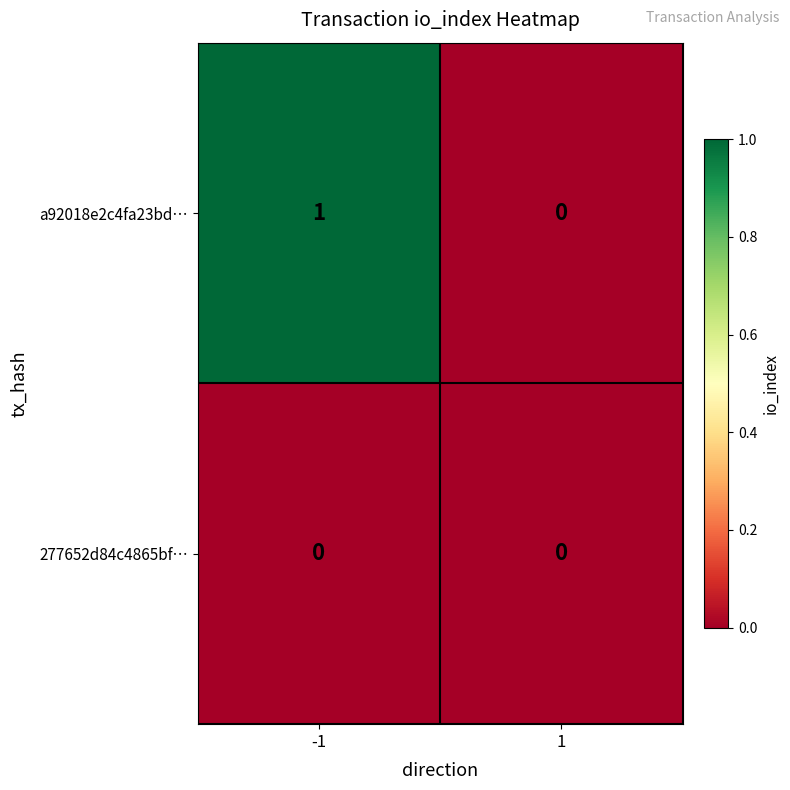

Reading left to right, what are all the values shown in this chart?

a92018e2c4fa23bd…: -1=1	1=0
277652d84c4865bf…: -1=0	1=0